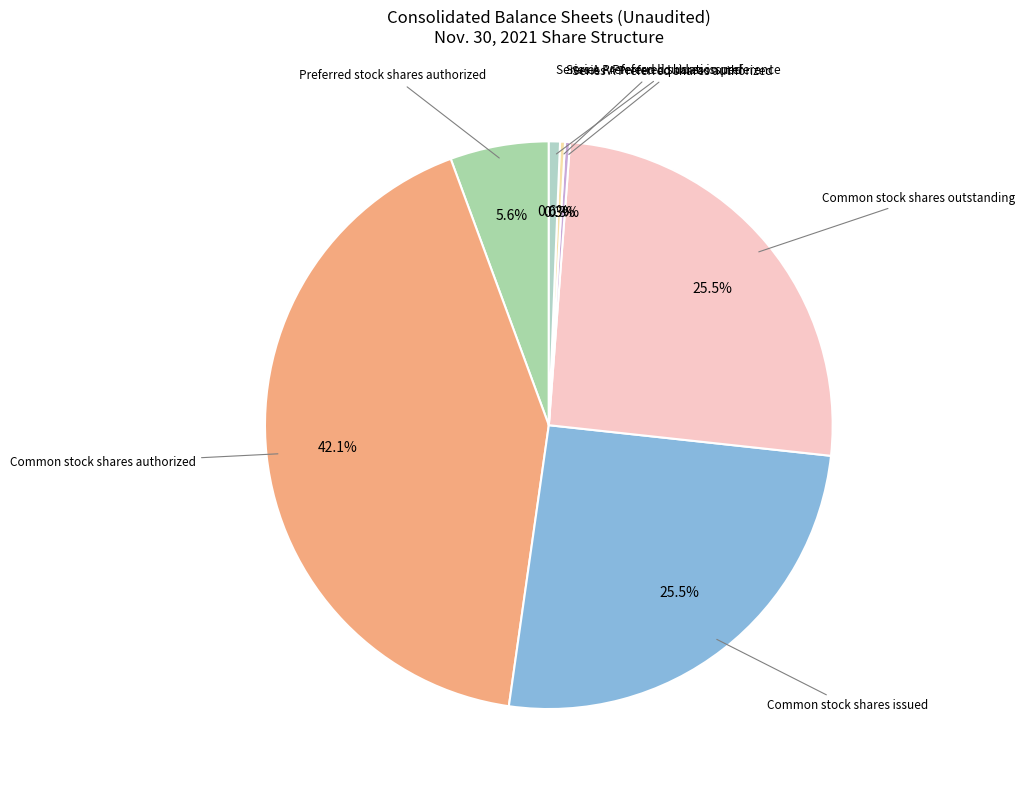

What is the largest slice in the pie chart?

Common stock shares authorized